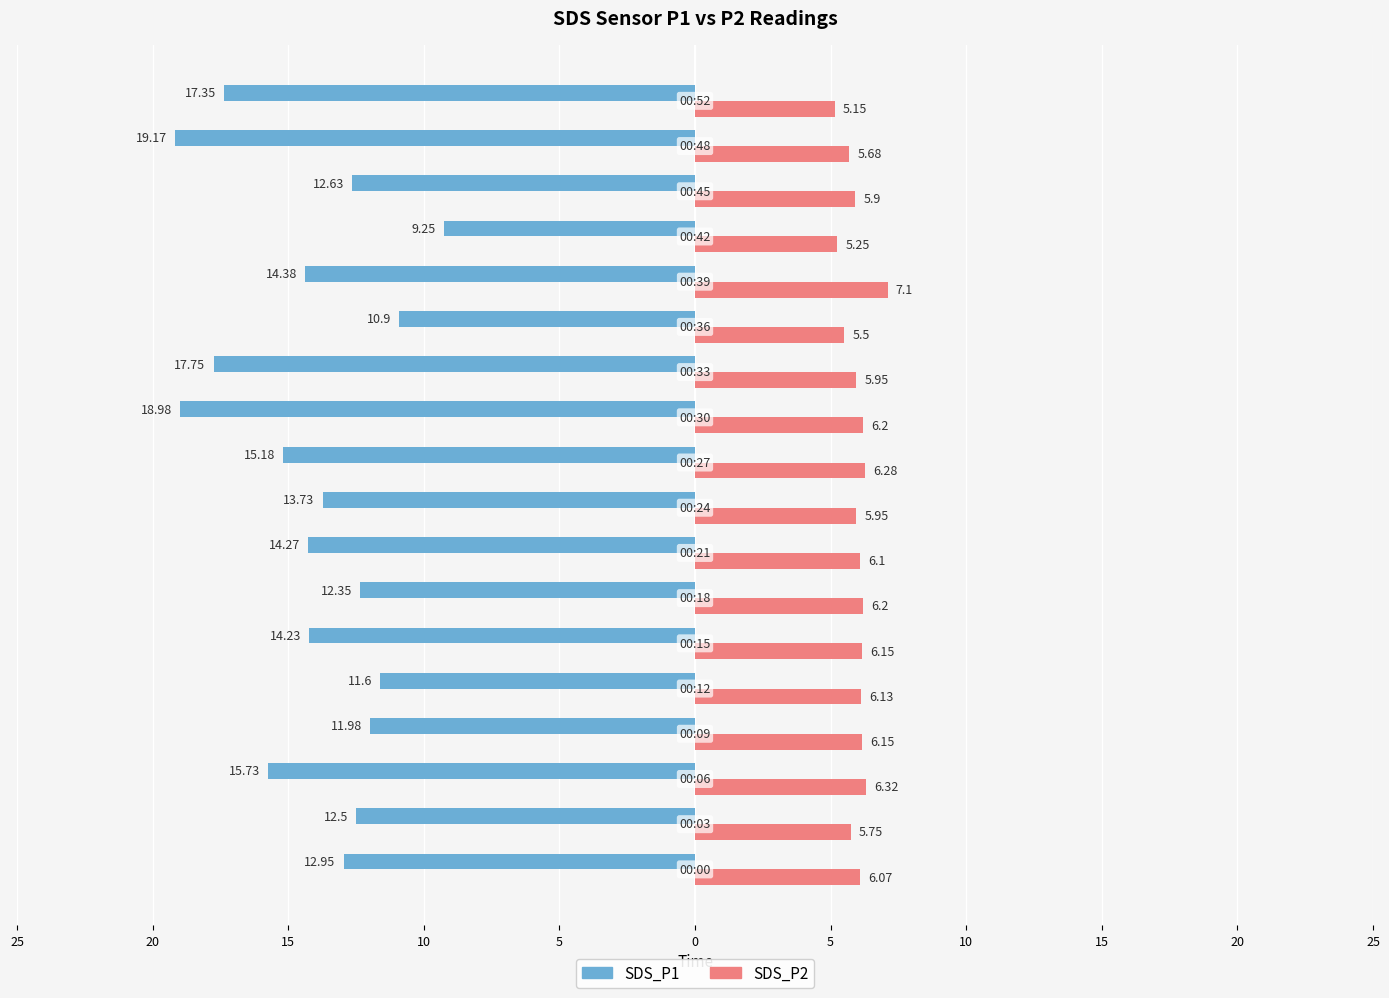

What are all the series names shown in the legend?

SDS_P1, SDS_P2